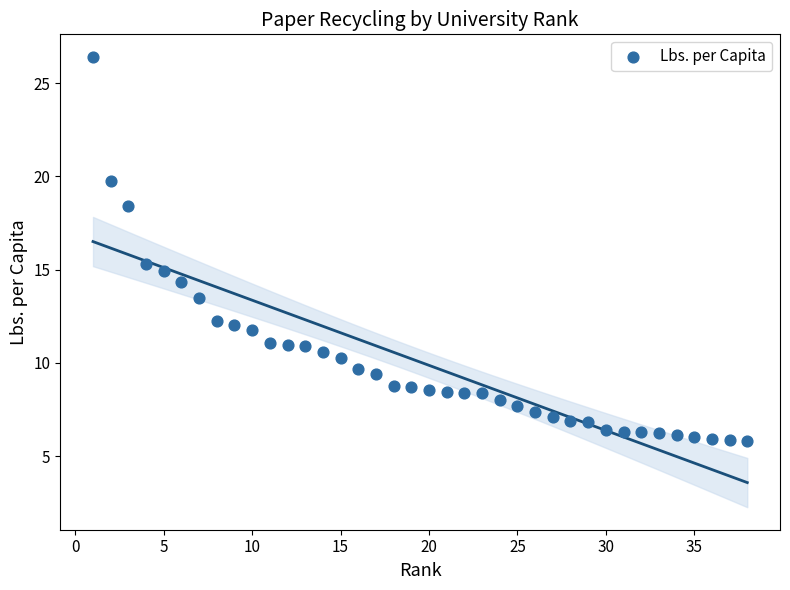

What Y value in the scatter plot is closest to 16?

15.3